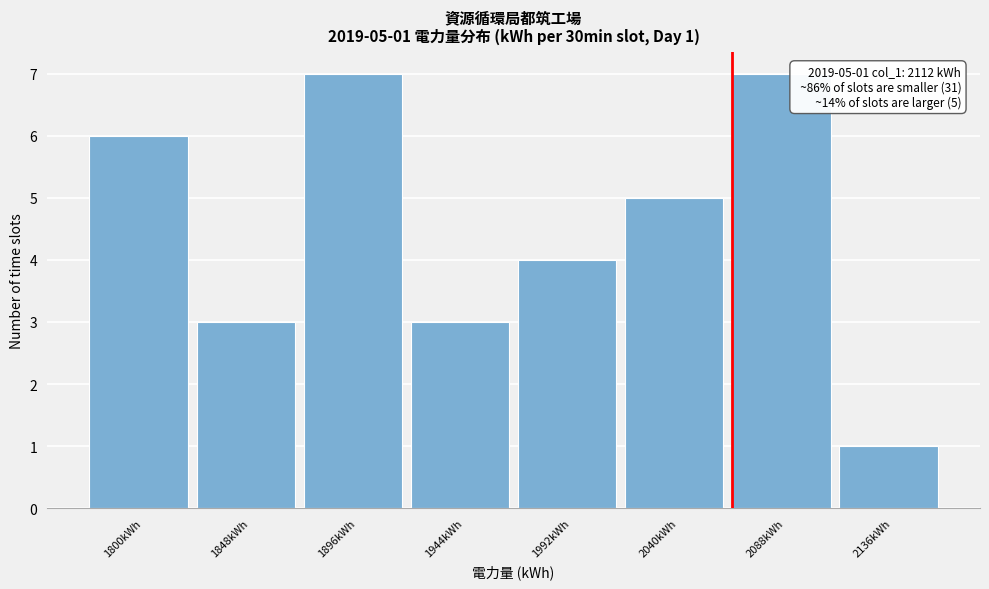

Reading left to right, extract all data points from this chart.

1800kWh=6	1848kWh=3	1896kWh=7	1944kWh=3	1992kWh=4	2040kWh=5	2088kWh=7	2136kWh=1